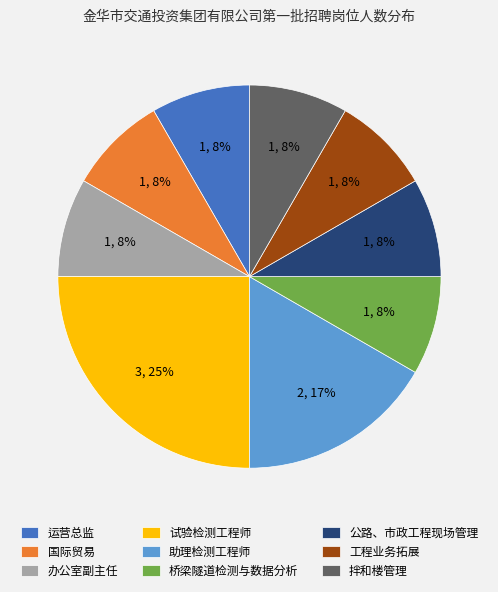

Which category has the biggest portion of the pie?

试验检测工程师